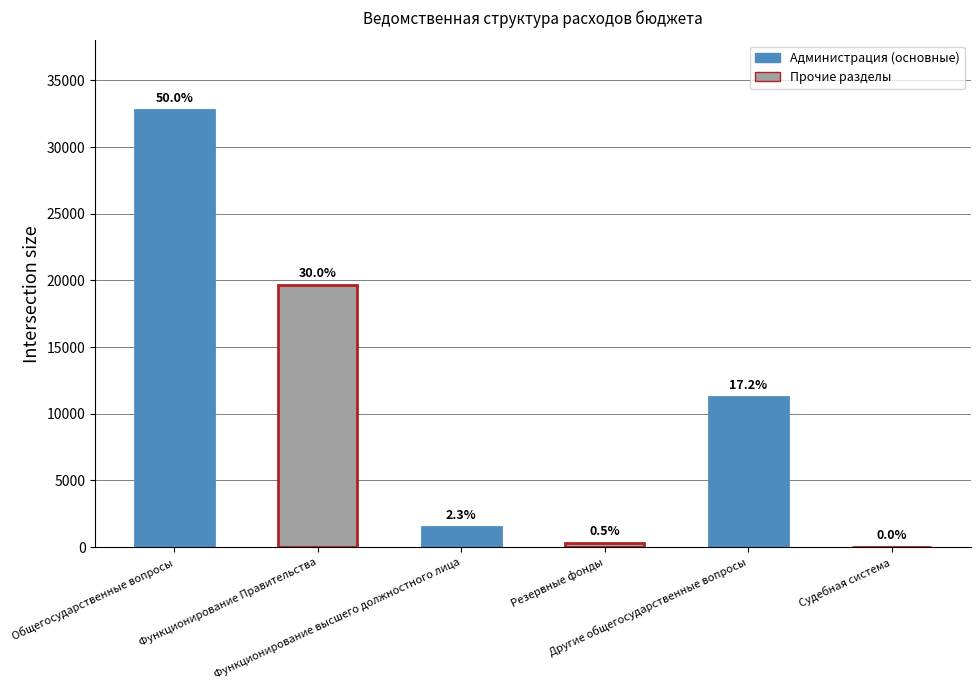

Count the number of data series in this chart.

1